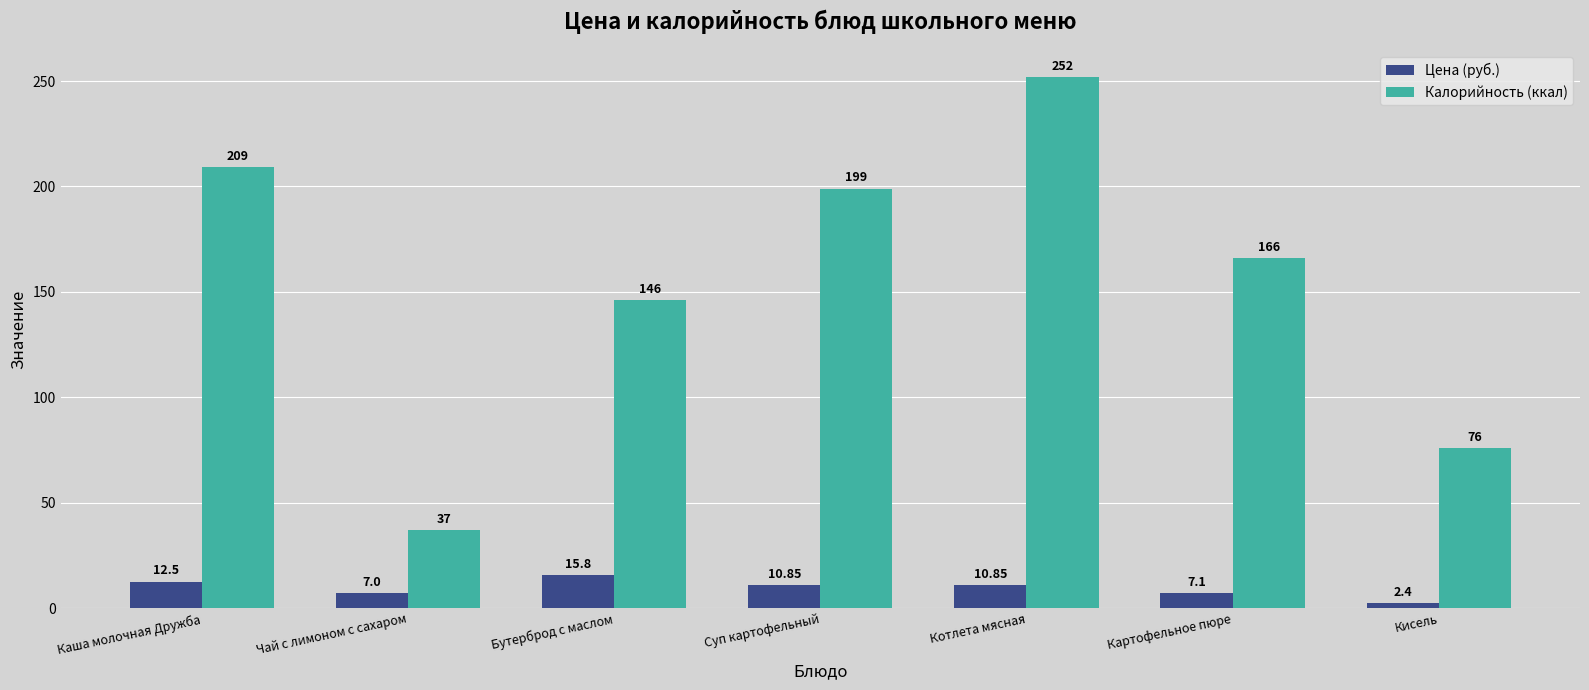

What is the label of the 6th bar from the right?

Чай с лимоном с сахаром